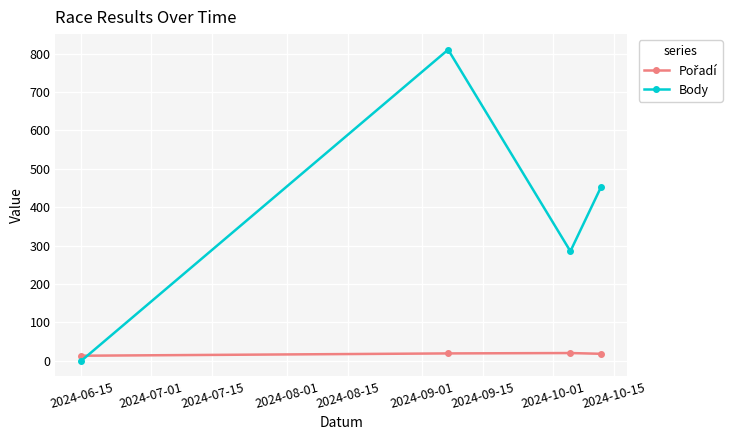

True or false: Body has more than 1 points higher than both neighbors.

False